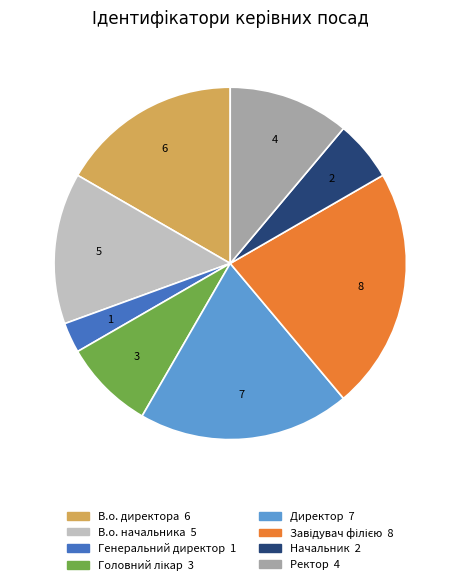

Is there any slice that represents more than half of the pie?

No